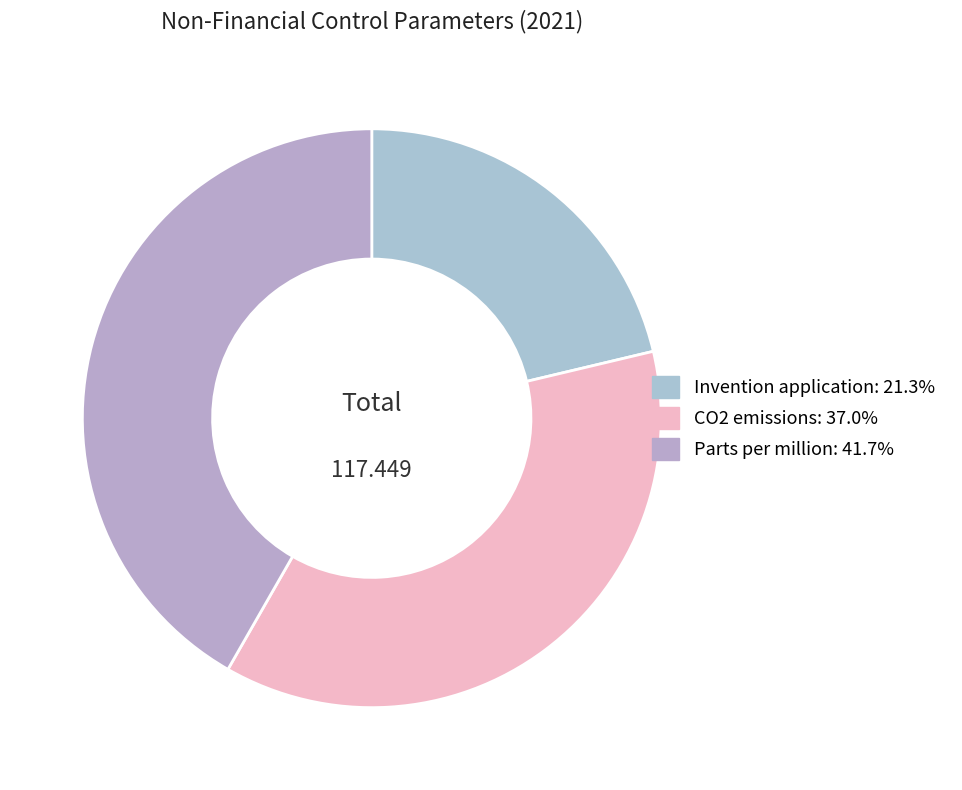

To the nearest percent, what percentage of the pie is Parts per million?

42%